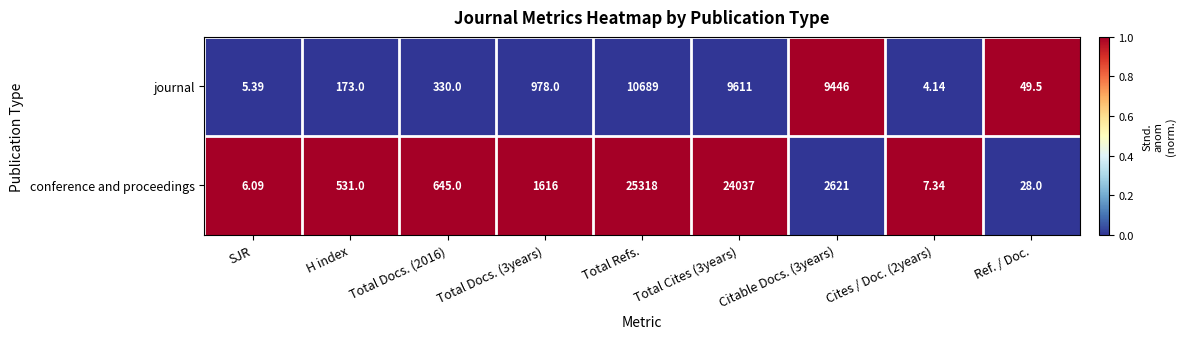

List the series in order of their overall mean, highest first.

conference and proceedings, journal